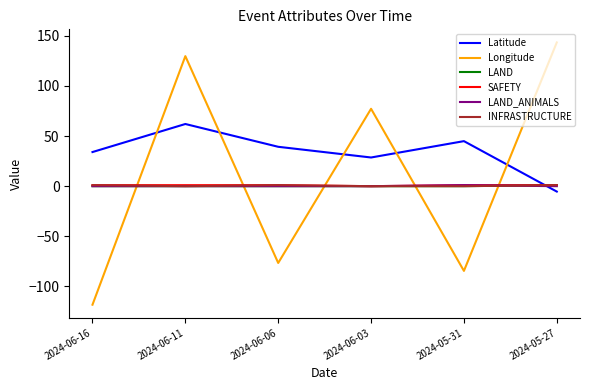

What is the difference between the INFRASTRUCTURE values at 2024-06-06 and 2024-05-31?

1.0